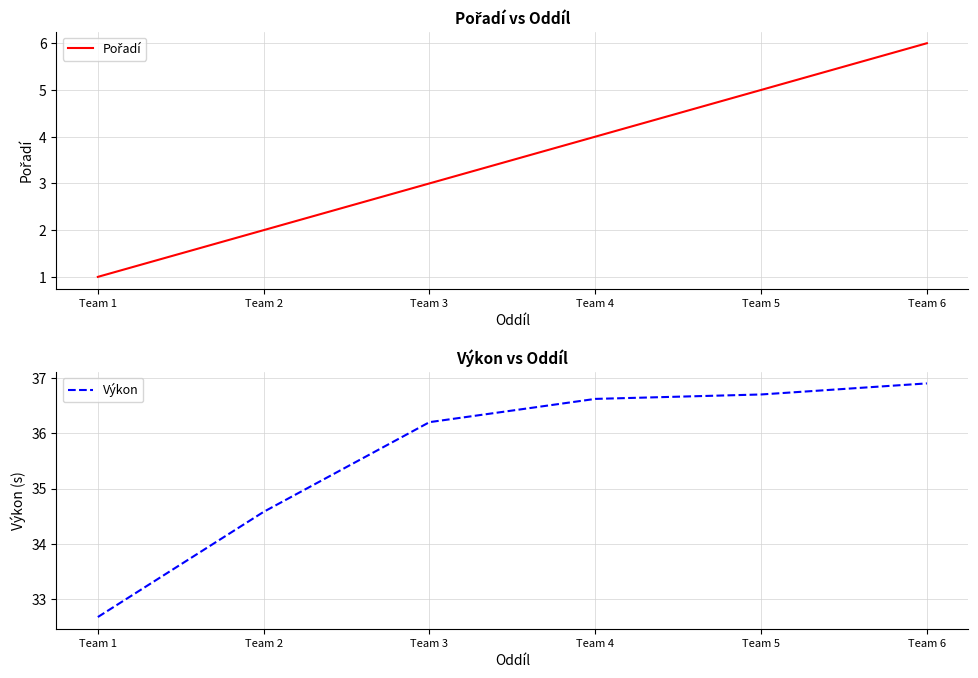

True or false: Výkon and Pořadí cross at least once.

False